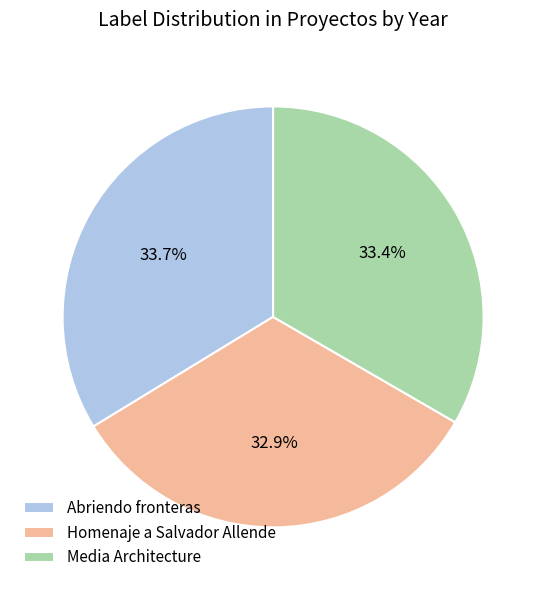

The Abriendo fronteras slice represents 34% of the pie. True or false?

True